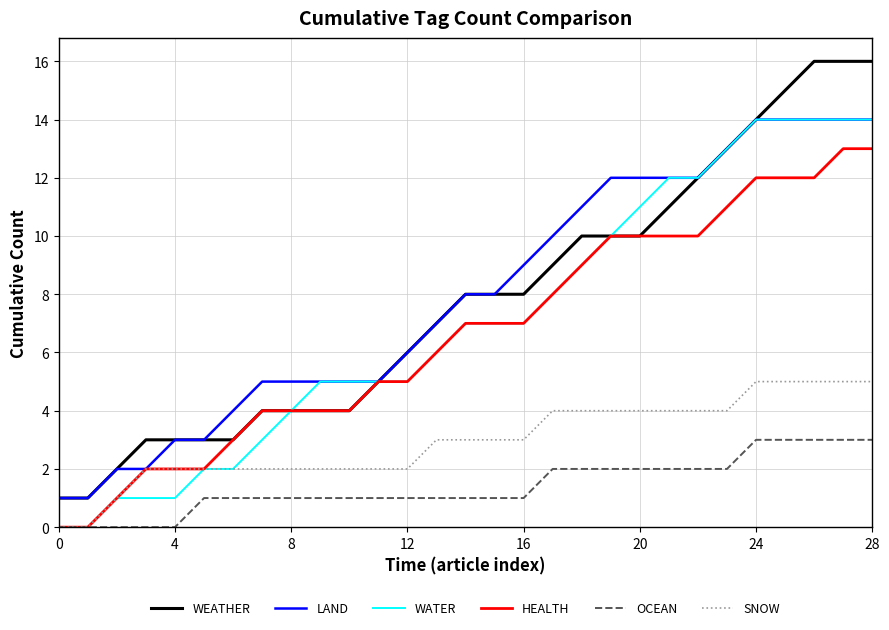

True or false: WEATHER and SNOW cross at least once.

False